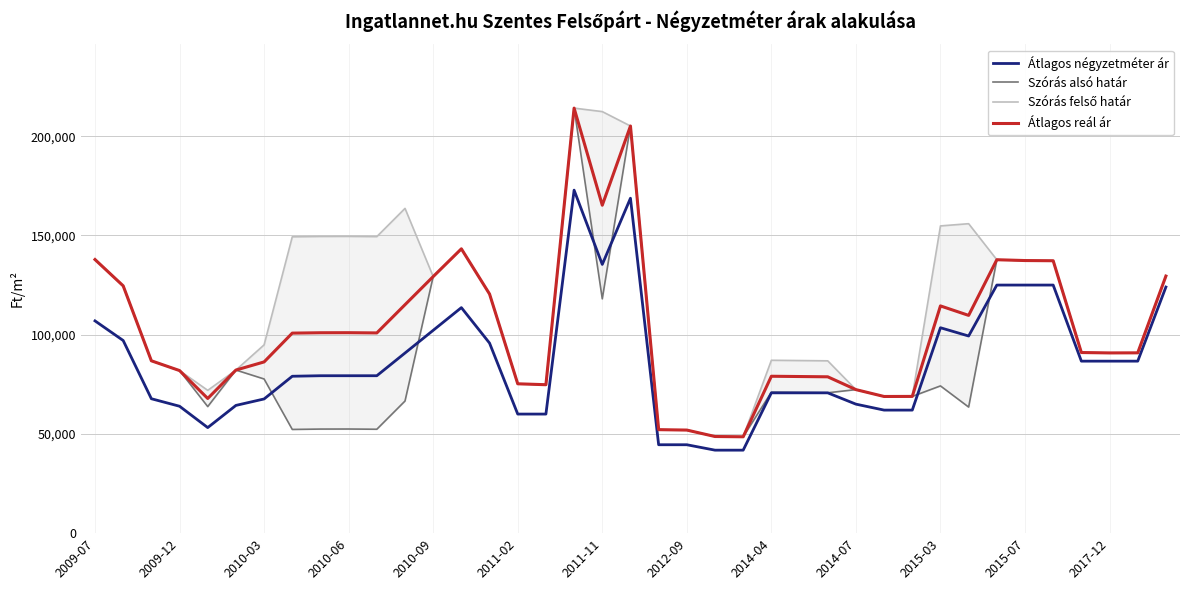

What is the minimum value for Átlagos négyzetméter ár?

41818